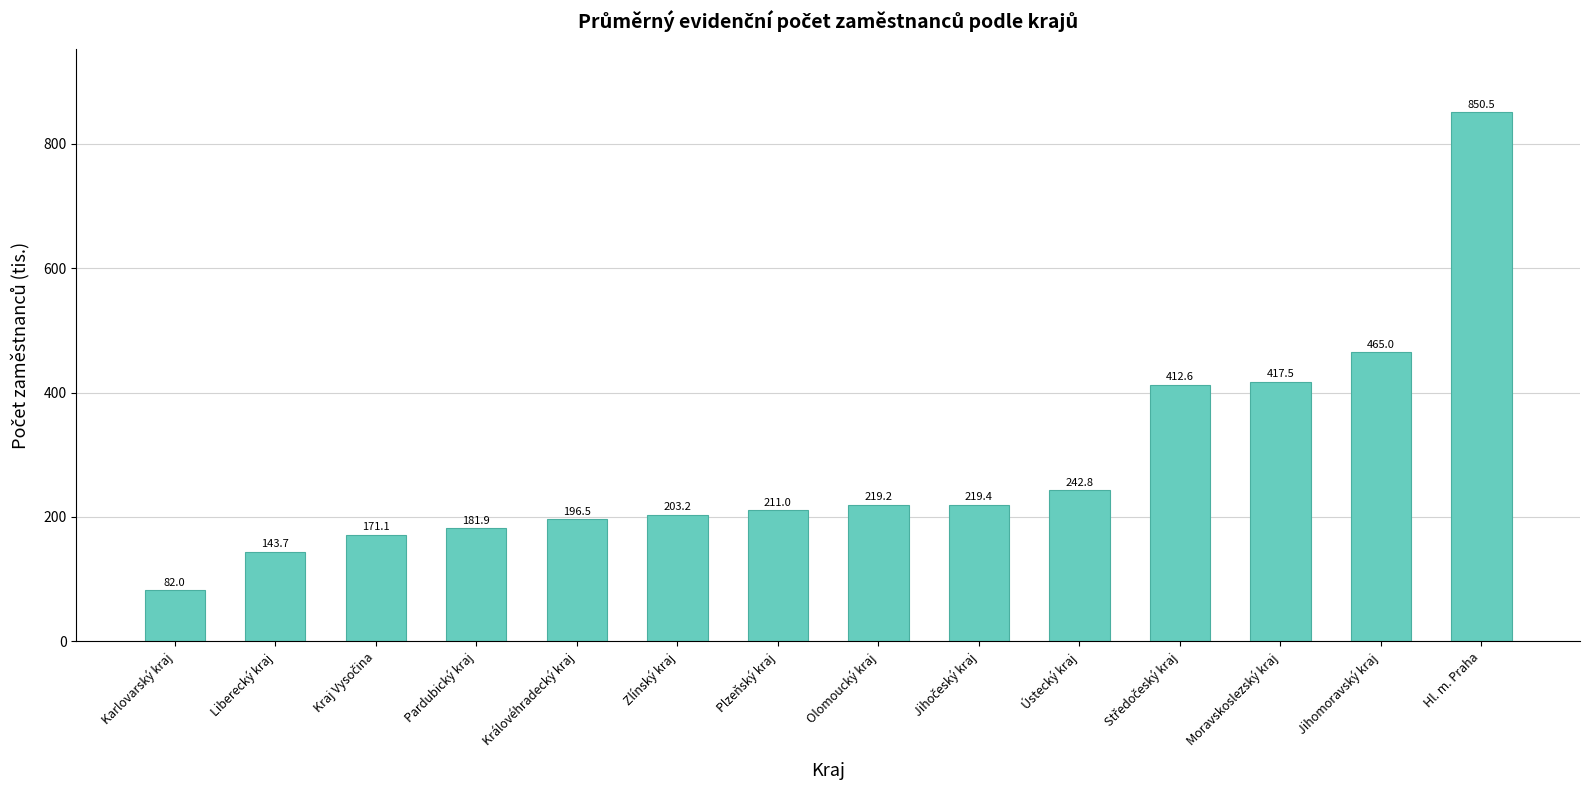

What position from the right is Ústecký kraj?

5